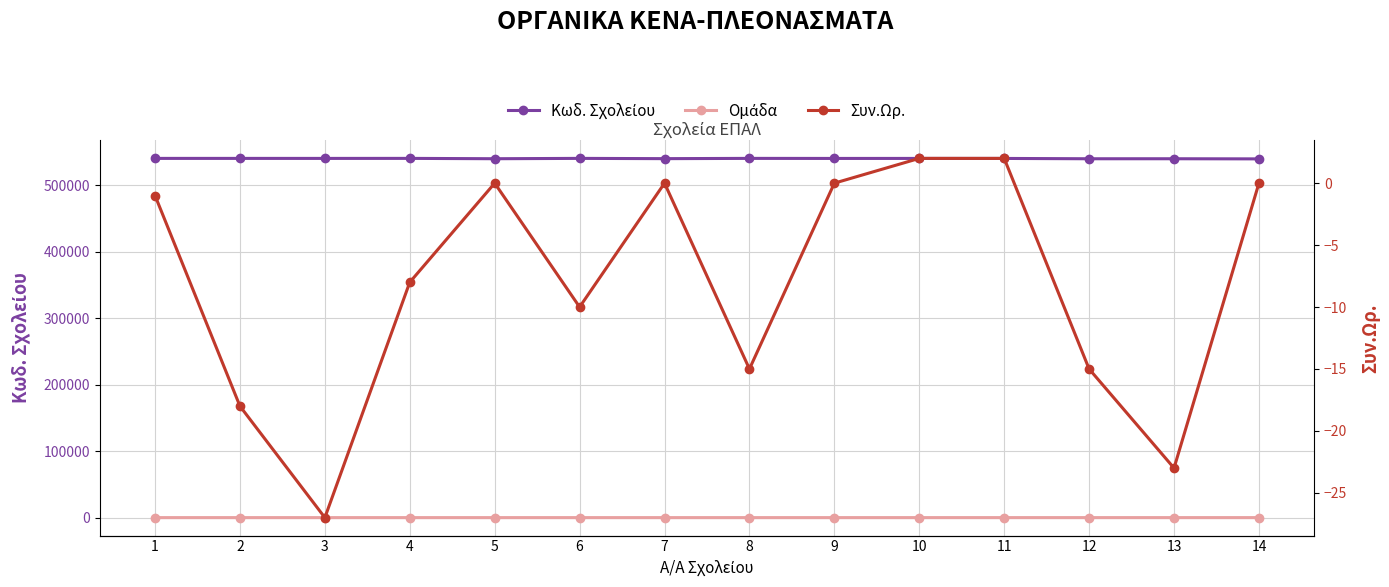

At which category is the sum across all series the highest?

4